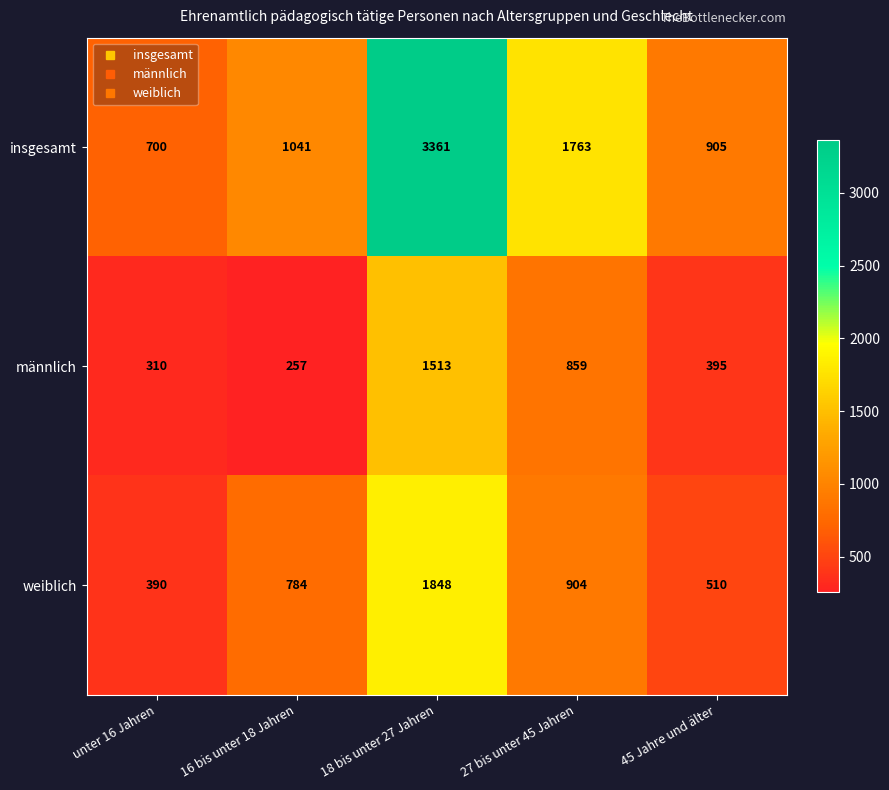

At which label is weiblich closest to 1119?

27 bis unter 45 Jahren